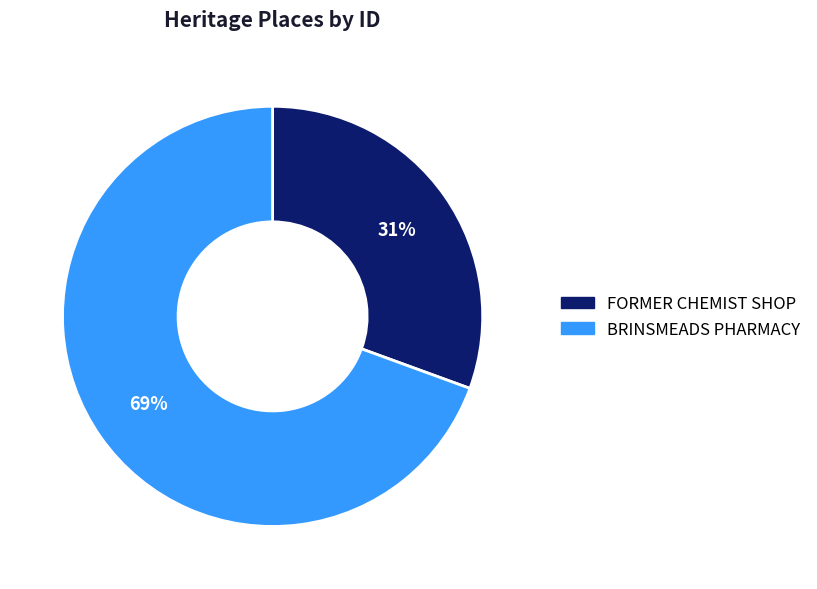

What is the ratio of the value at FORMER CHEMIST SHOP to the value at BRINSMEADS PHARMACY?

0.4